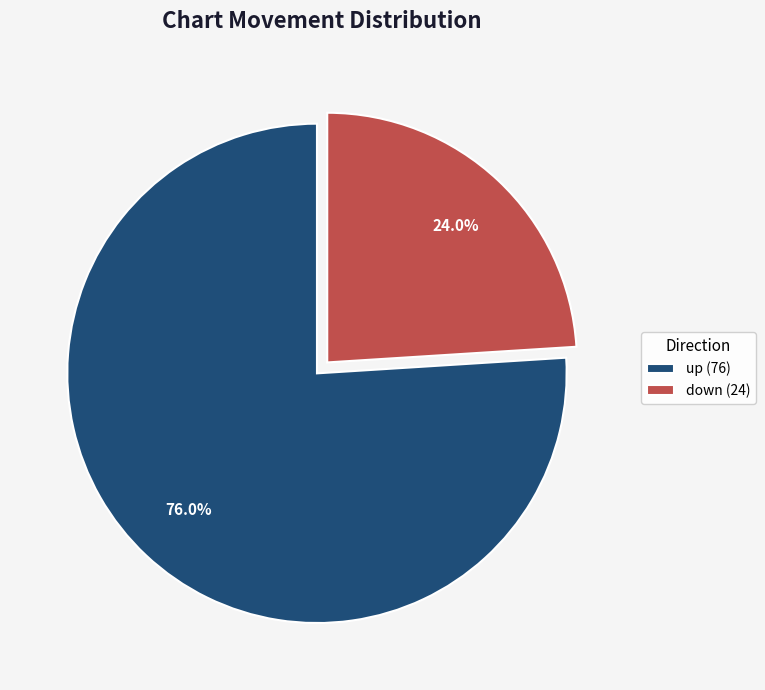

Which slice is the smallest?

down